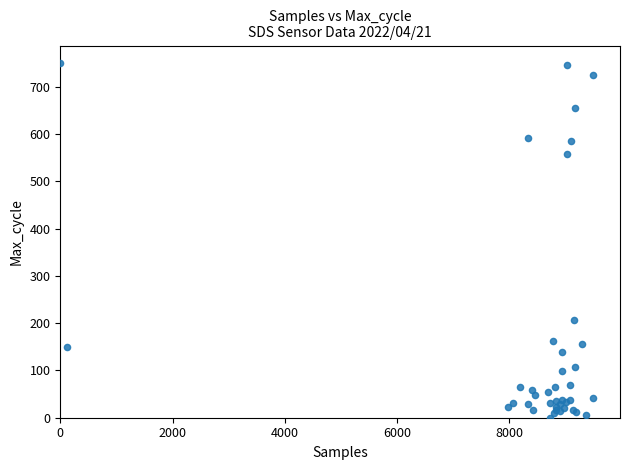

What Y value in the scatter plot is closest to 375?

207.7